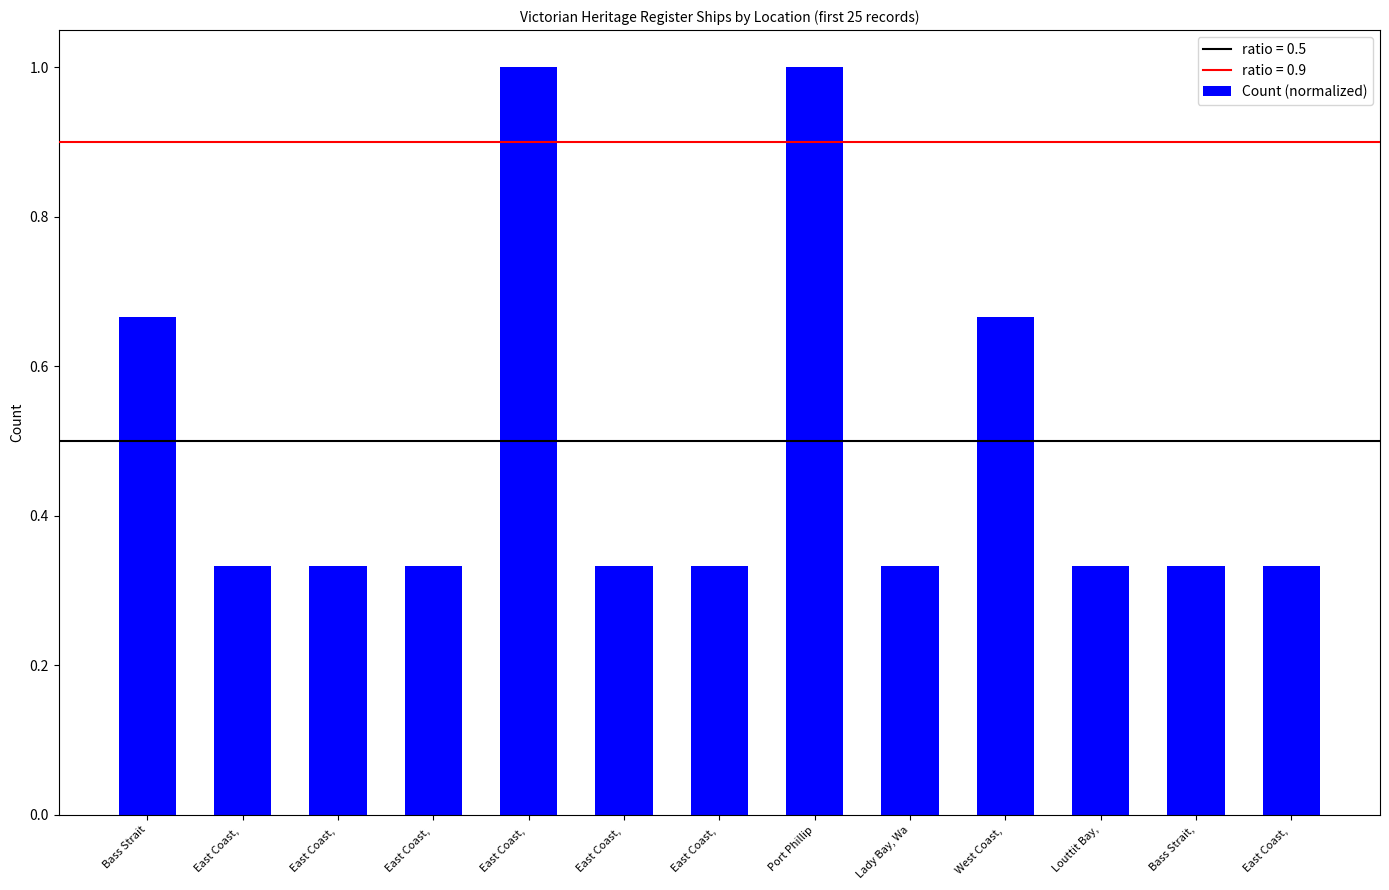

What is the minimum value shown in the chart?

0.3